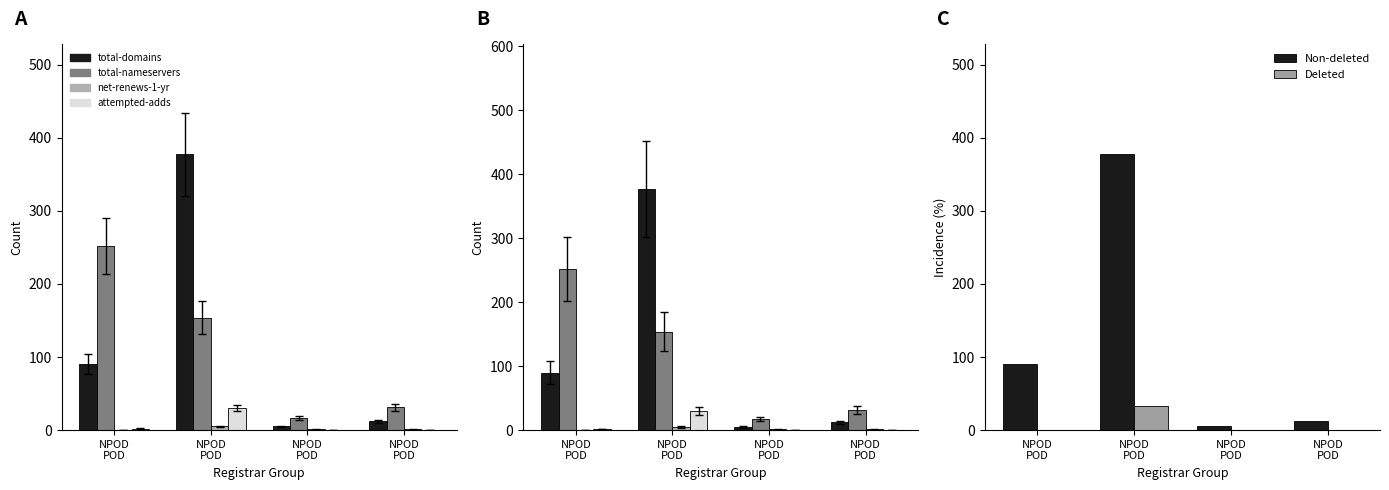

Is the value of Deleted at NPOD
POD greater than the value of total-nameservers at NPOD
POD?

No